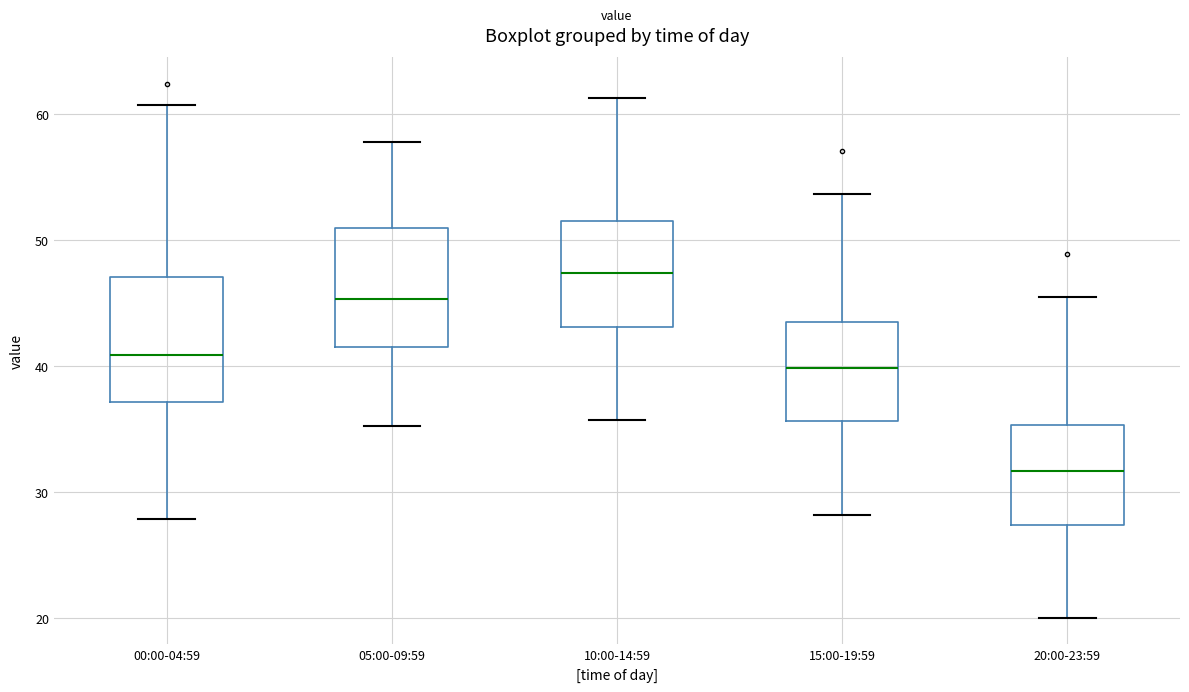

Reading left to right, read every box against the y-axis: the position of its median line, the range the box covers, and the ends of its whiskers. The values are not printed on the chart, so give them approximately, as read against the axis.

00:00-04:59: median 41, box 37 to 47, whiskers 28 to 61
05:00-09:59: median 45, box 41 to 51, whiskers 35 to 58
10:00-14:59: median 47, box 43 to 52, whiskers 36 to 61
15:00-19:59: median 40, box 36 to 44, whiskers 28 to 54
20:00-23:59: median 32, box 27 to 35, whiskers 20 to 46